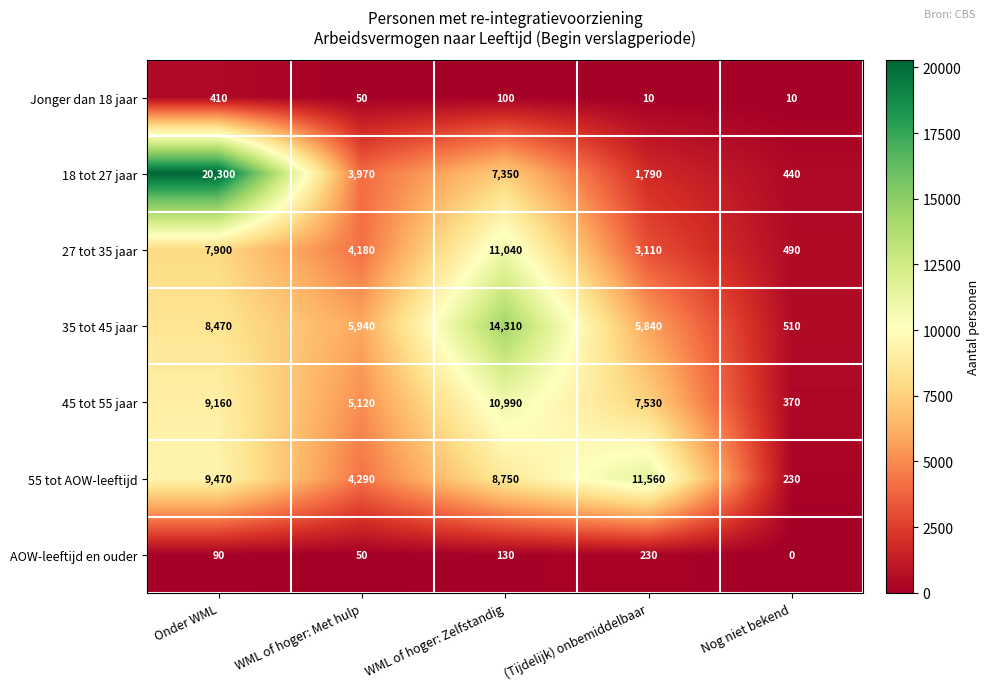

Read the Jonger dan 18 jaar value at (Tijdelijk) onbemiddelbaar.

10